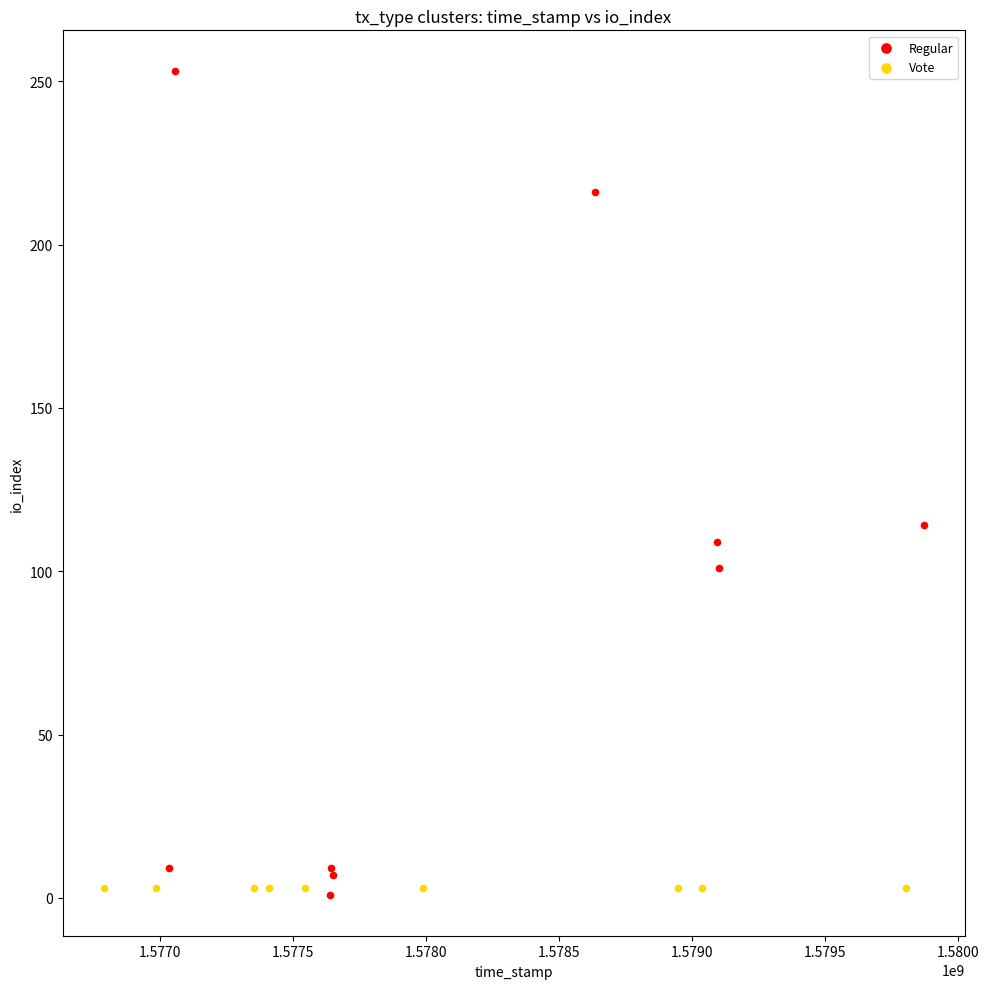

What are all the series names shown in the legend?

Regular, Vote